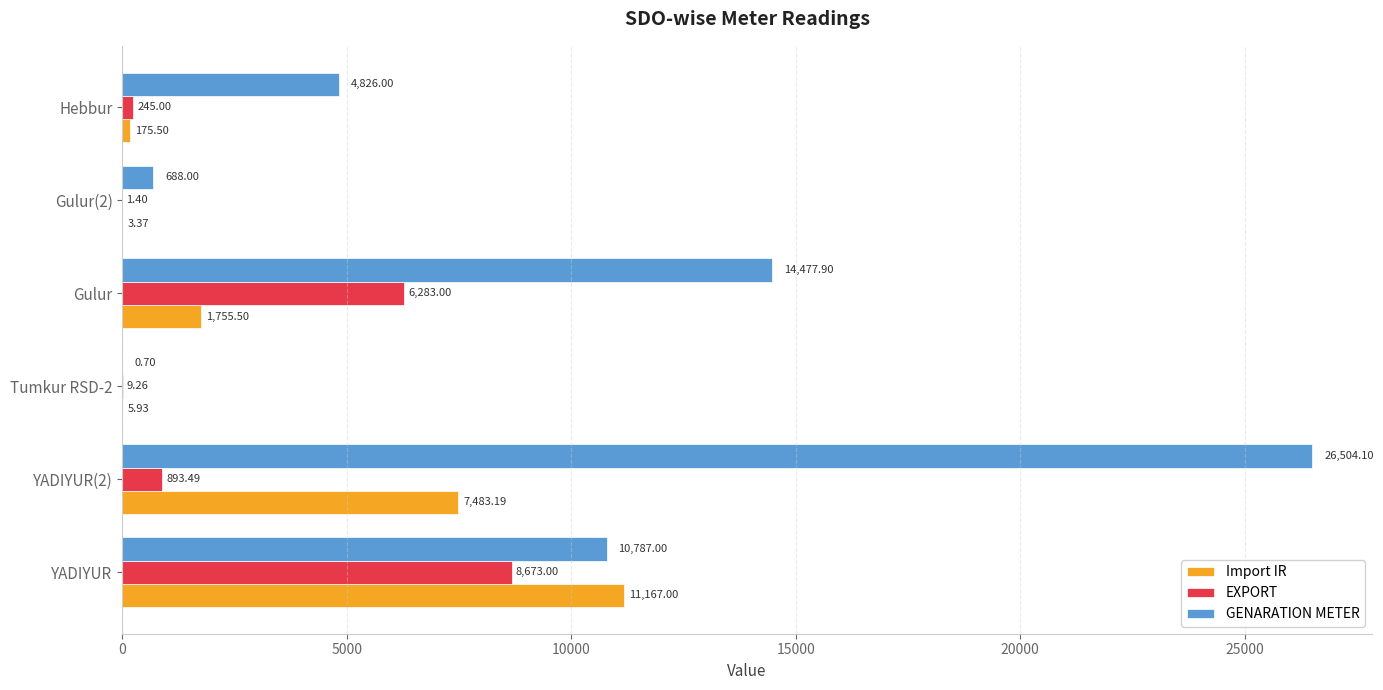

Which series has the widest spread of values?

GENARATION METER